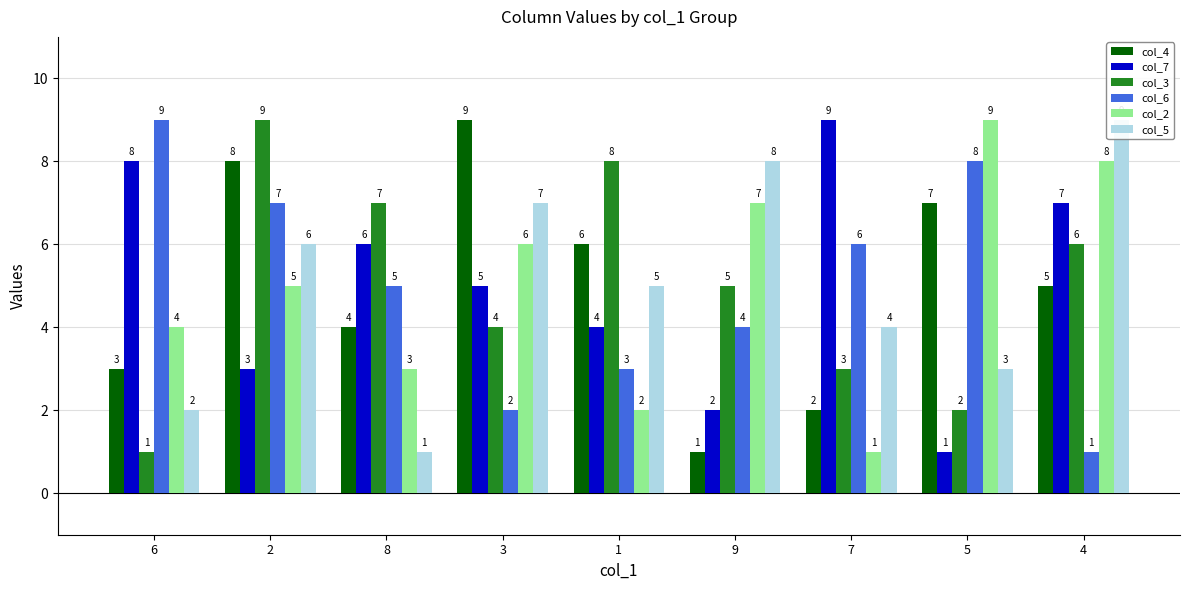

At which category is the sum across all series the highest?

2